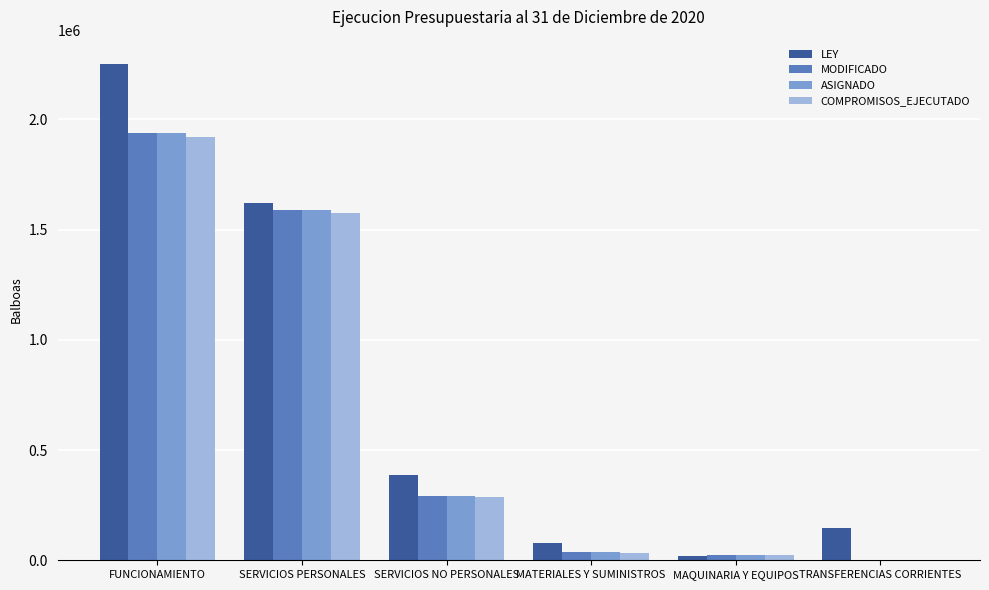

Is it true that COMPROMISOS_EJECUTADO equals 468181.3 at SERVICIOS NO PERSONALES?

False